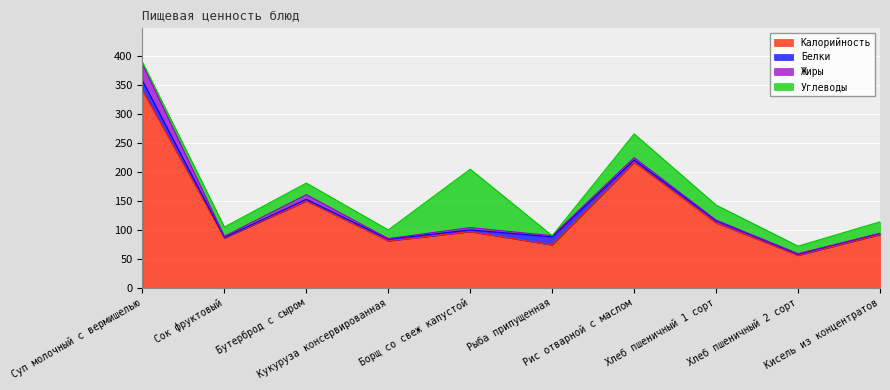

What is the sum of the Калорийность values at Борщ со свеж капустой and Кукуруза консервированная?

178